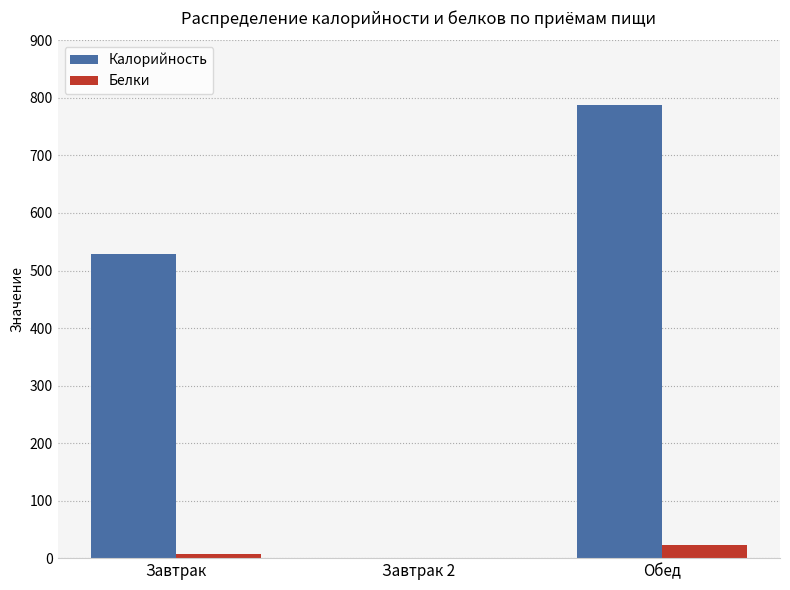

What is the sum of all Калорийность values?

1316.4